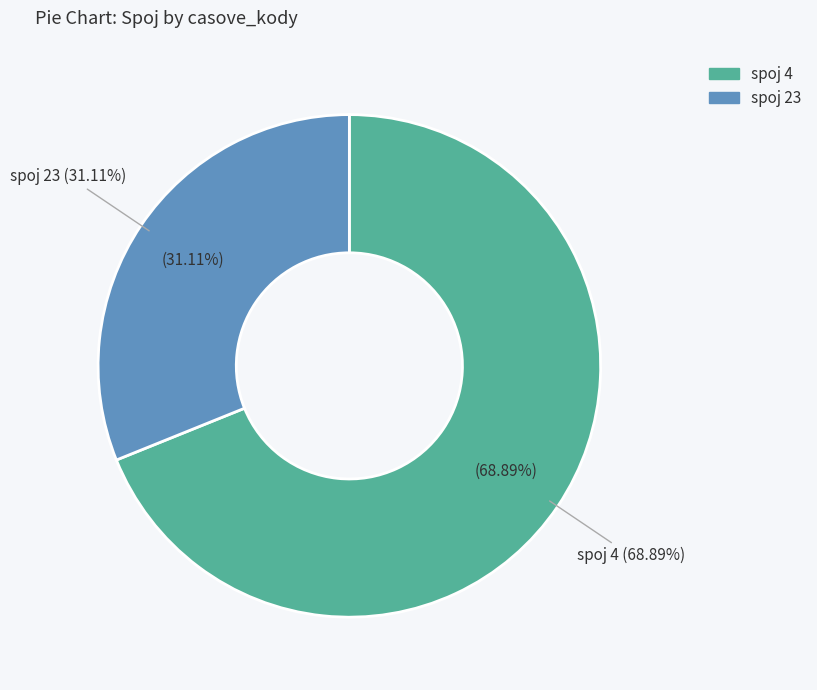

To the nearest percent, what is the average slice percentage?

50%